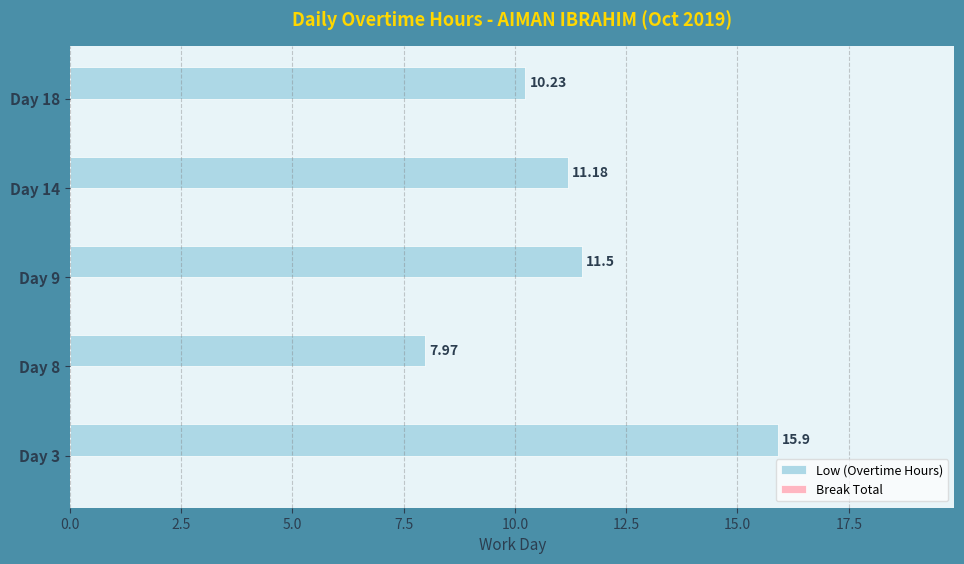

How many bars are there in total?

5